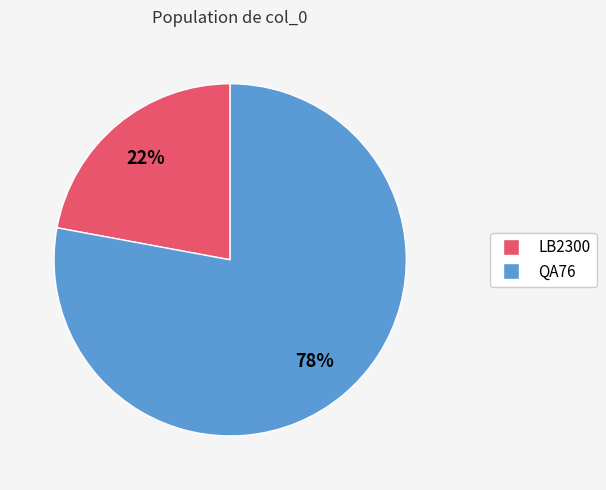

Count the number of slices in the pie.

2